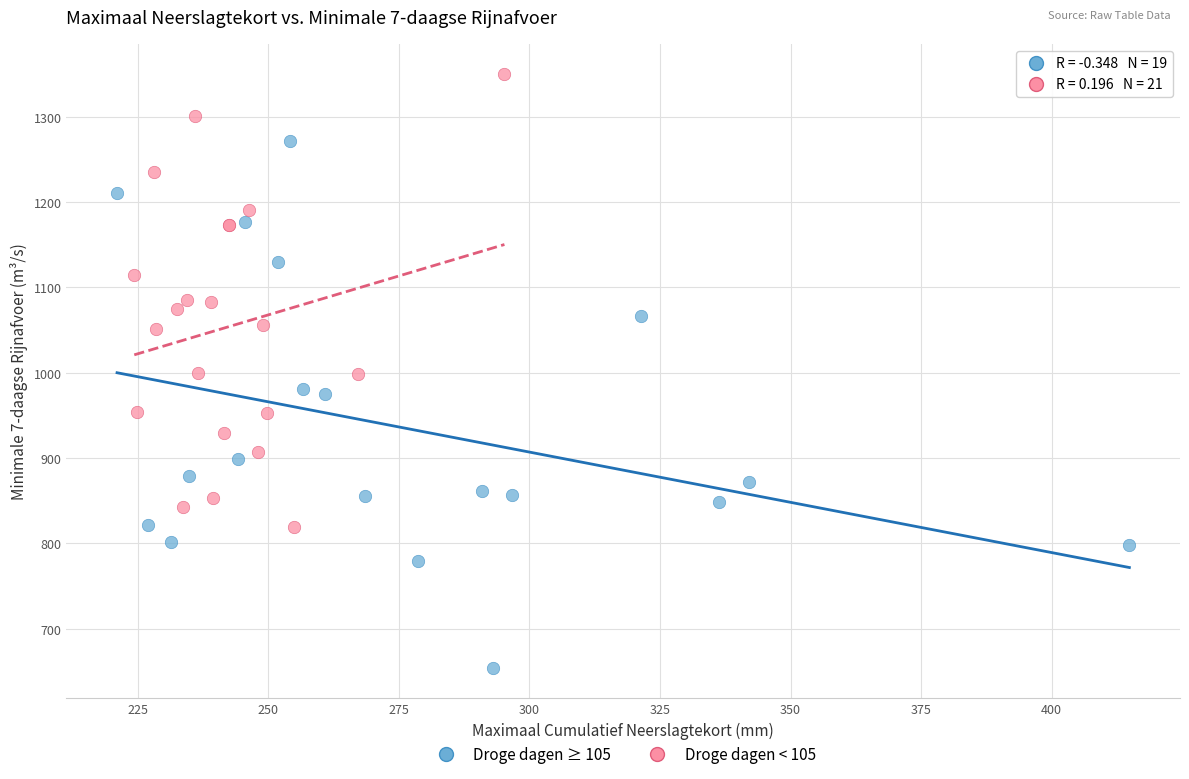

Which series has the largest Y range (max minus min)?

Droge dagen ≥ 105